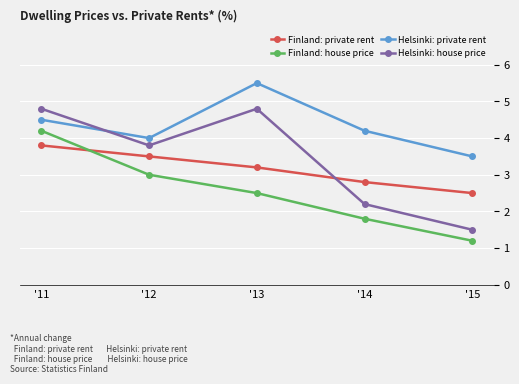

List the series in order of their peak value, highest first.

Helsinki: private rent, Helsinki: house price, Finland: house price, Finland: private rent